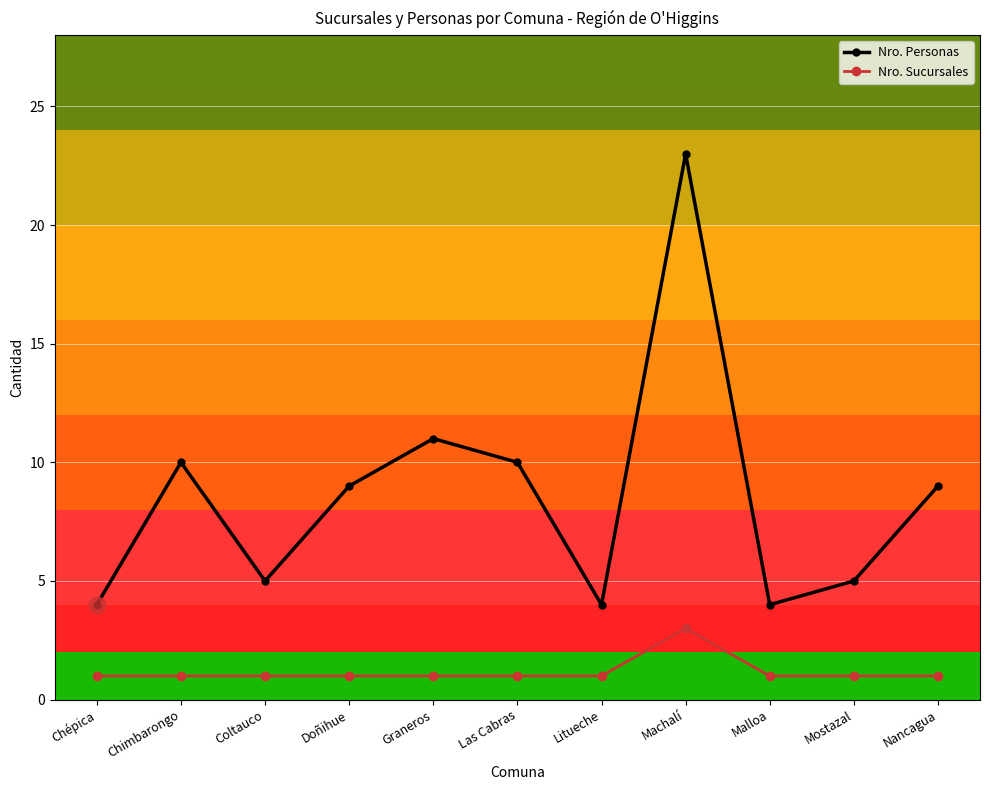

The value of Nro. Personas at Las Cabras is 4. True or false?

False